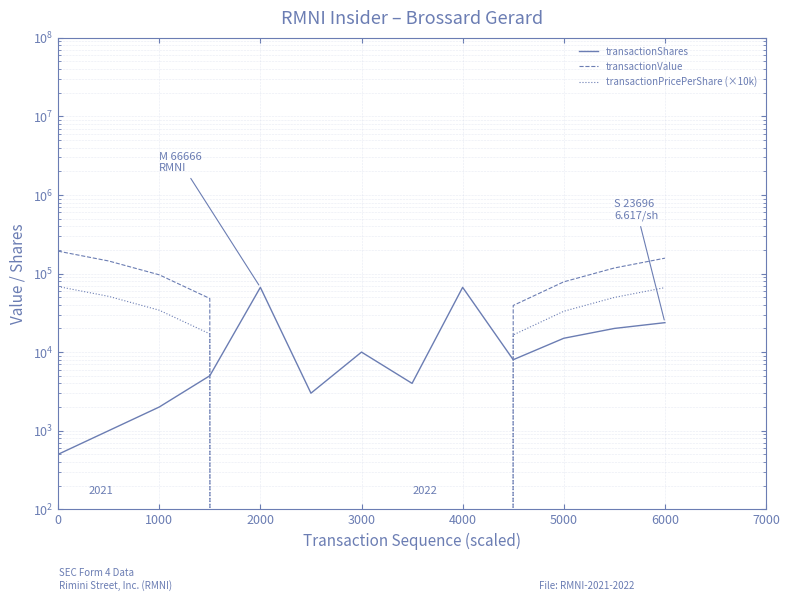

The value of transactionPricePerShare (×10k) at 9 is 21610.5. True or false?

False